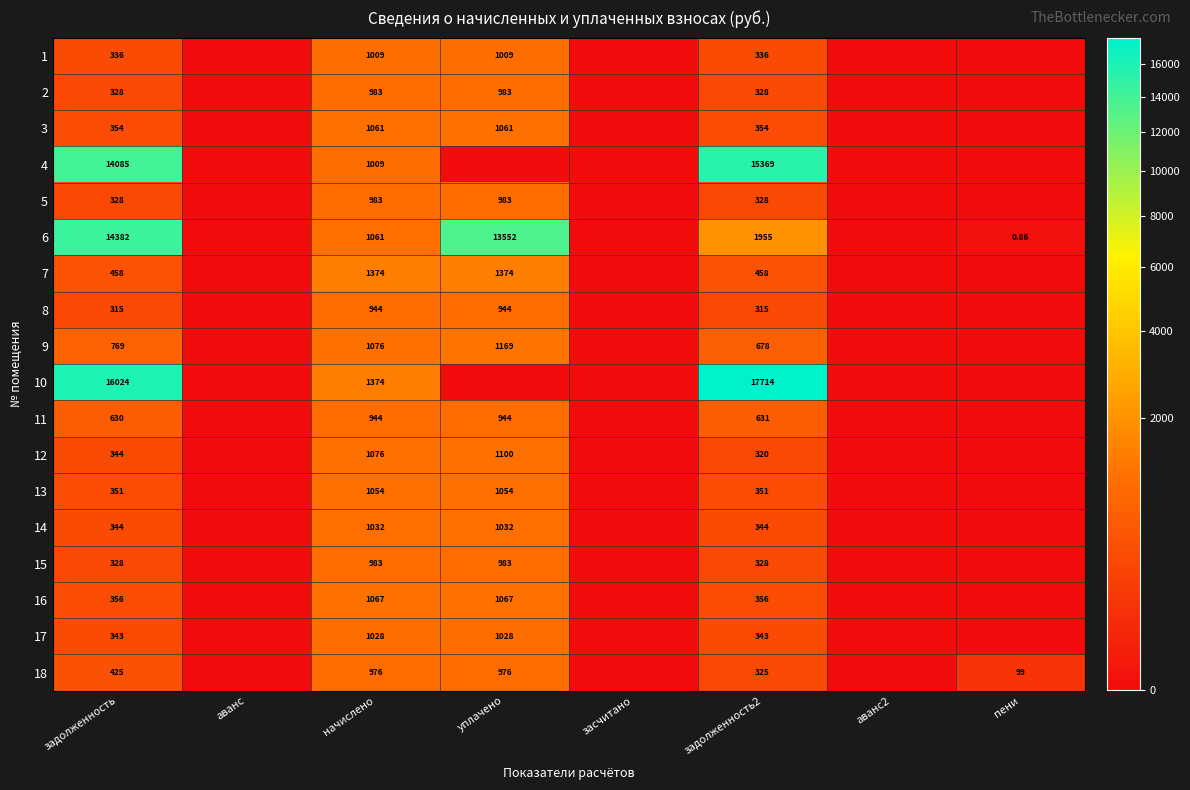

Is it true that 16 equals 646.7 at уплачено?

False